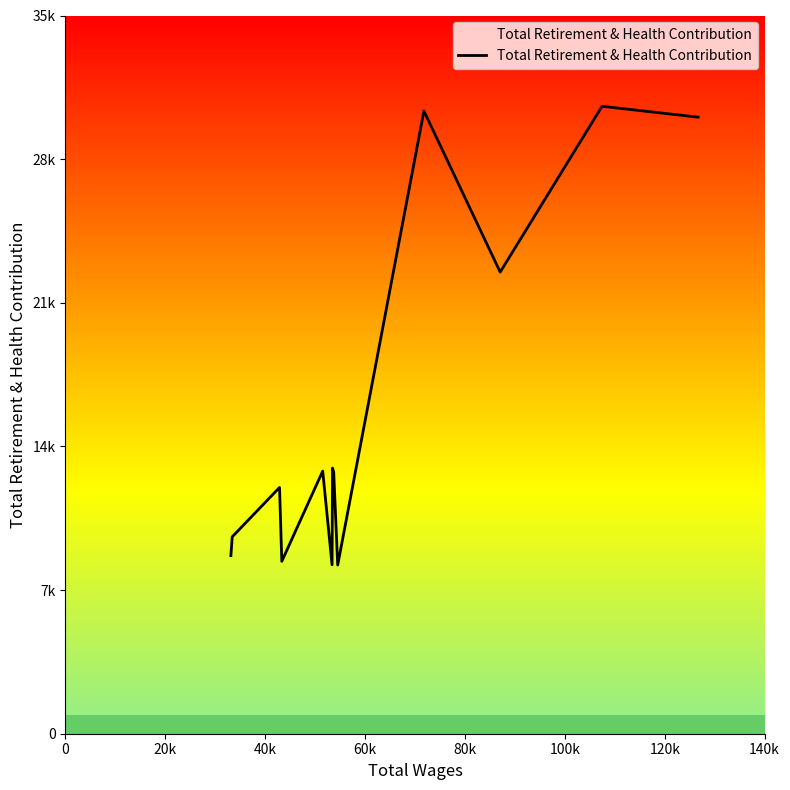

Reading right to left, what are all the values shown in this chart?

30046	30576	22496	30346	8221	12756	12945	8232	12798	8401	12000	9595	8679